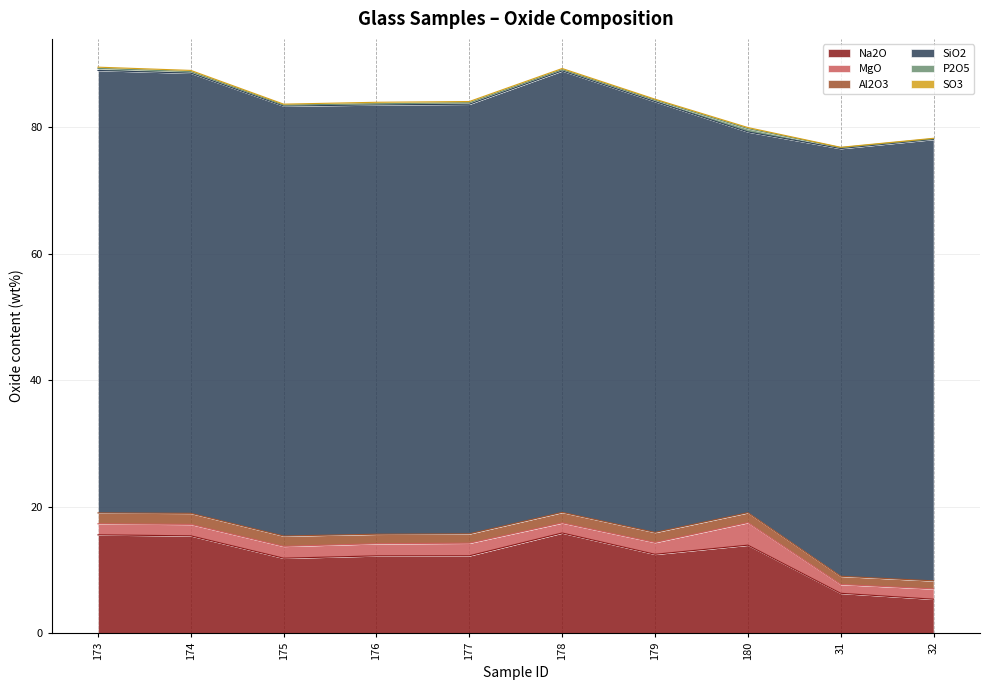

What position from the right is 31?

2